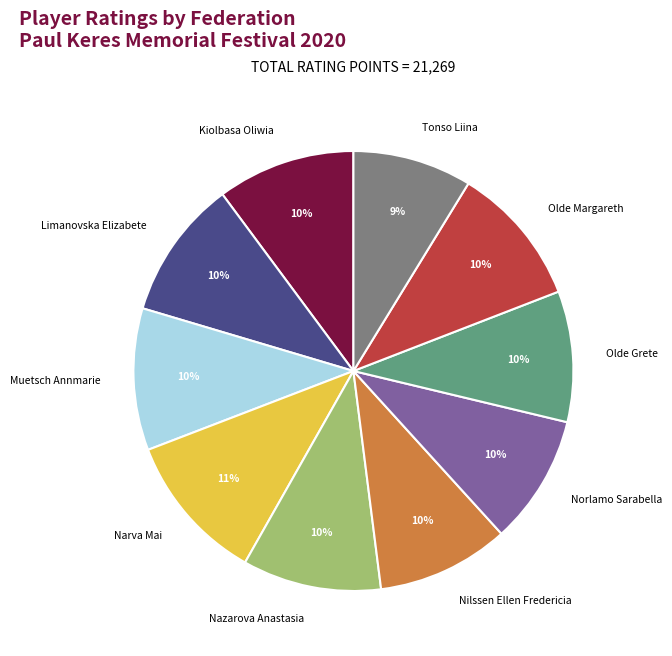

Which slice is the largest?

Narva Mai